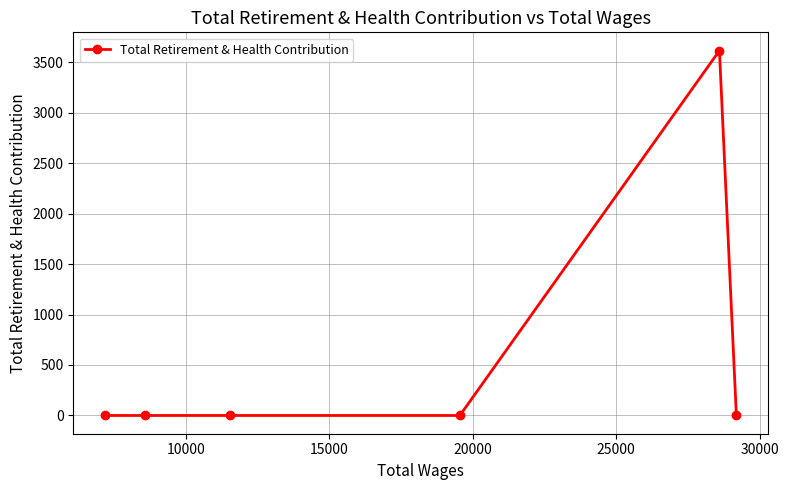

What is the difference between the maximum and minimum values?

3614